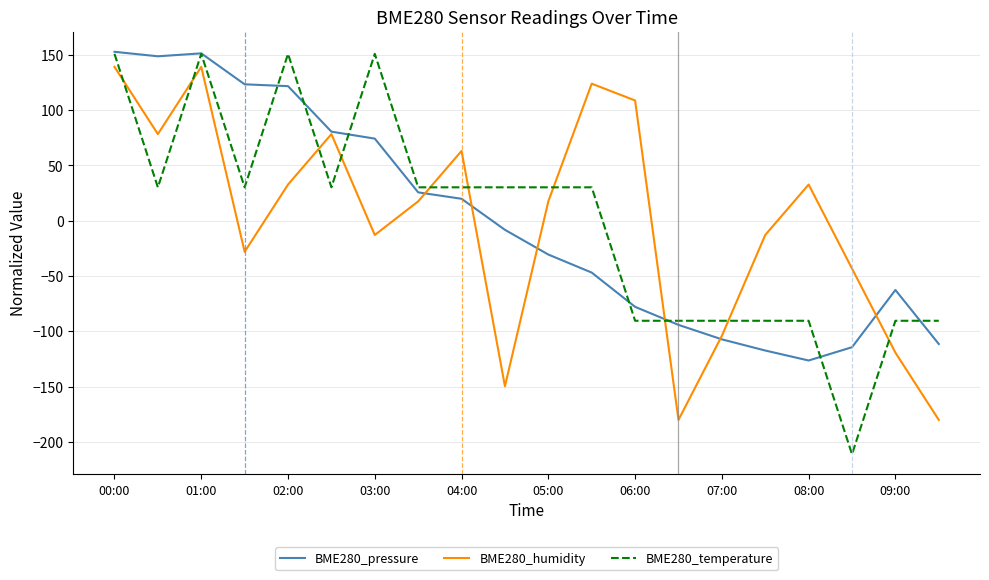

What is the maximum value shown in the chart?

152.6